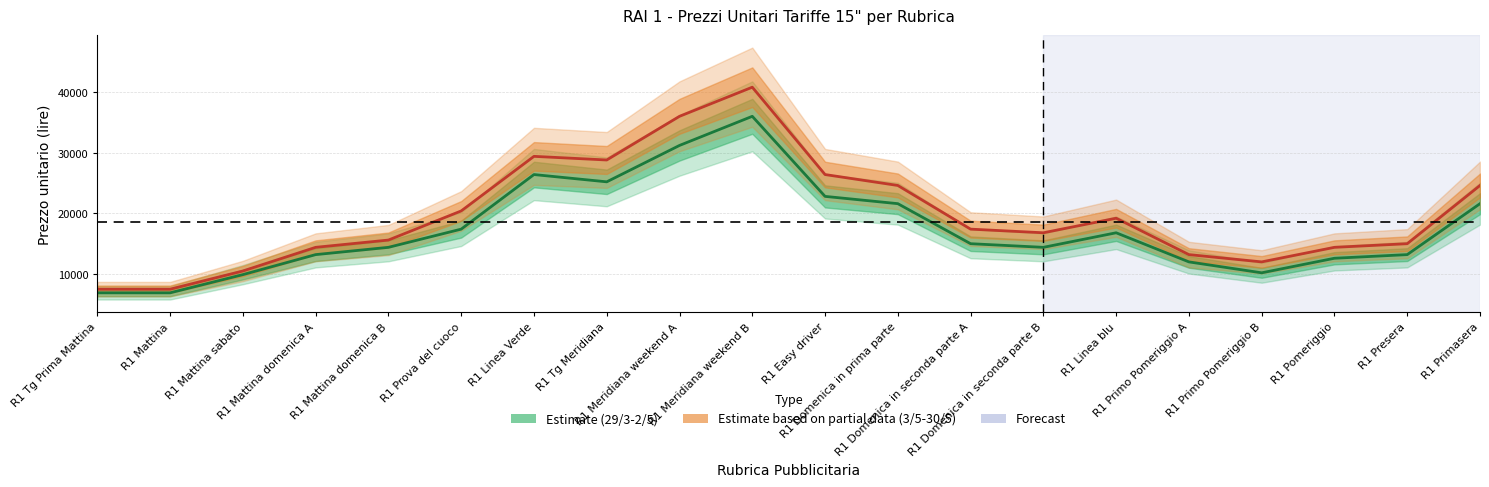

At which label is 29/3-2/5 closest to 21450?

R1 Domenica in prima parte